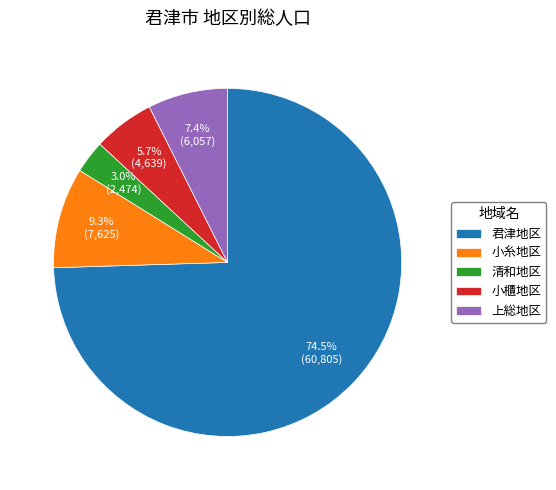

Which slice is the smallest?

清和地区